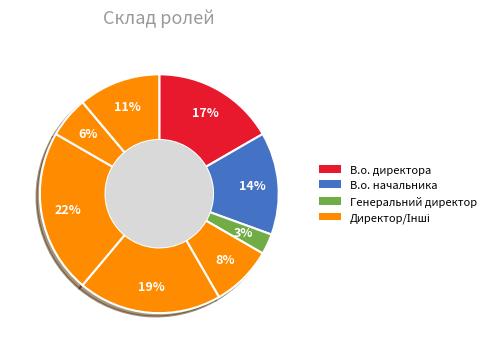

To the nearest percent, what is the difference between the largest and smallest slice percentages?

19%